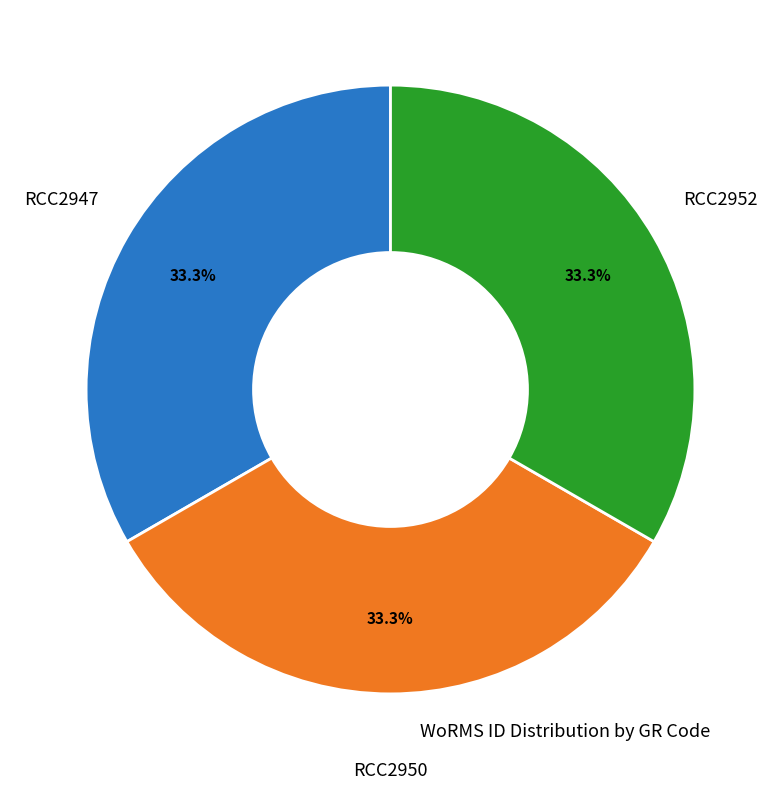

Combined, what portion of the pie is RCC2950 and RCC2947?

66.7%